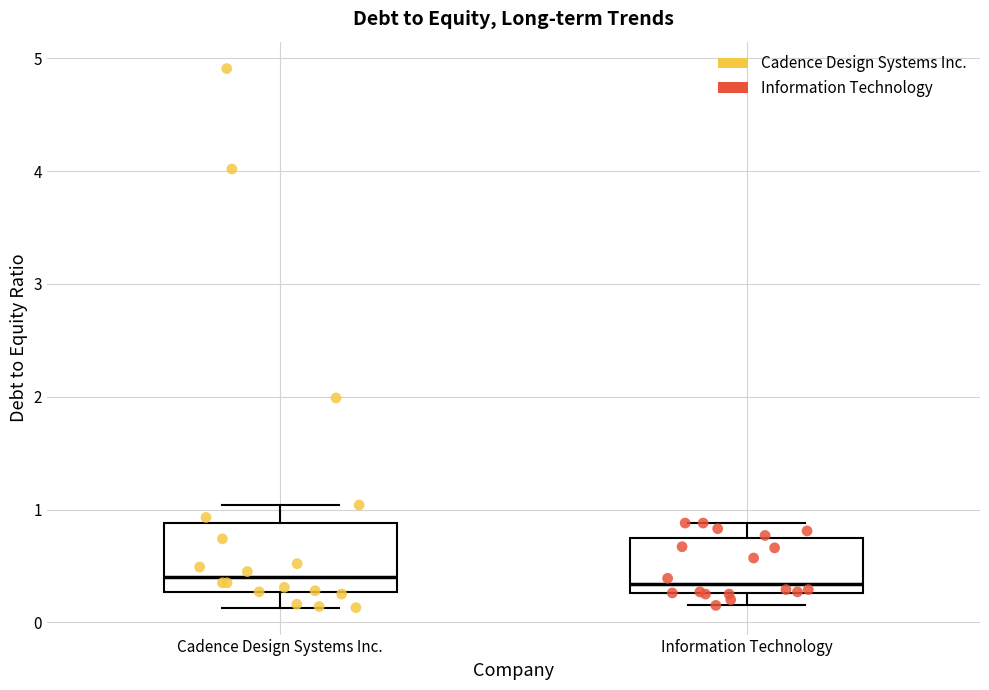

Where does the median line of the box for Cadence Design Systems Inc. sit on the y-axis? The values are not printed on the chart, so give them approximately, as read against the axis.

0.4